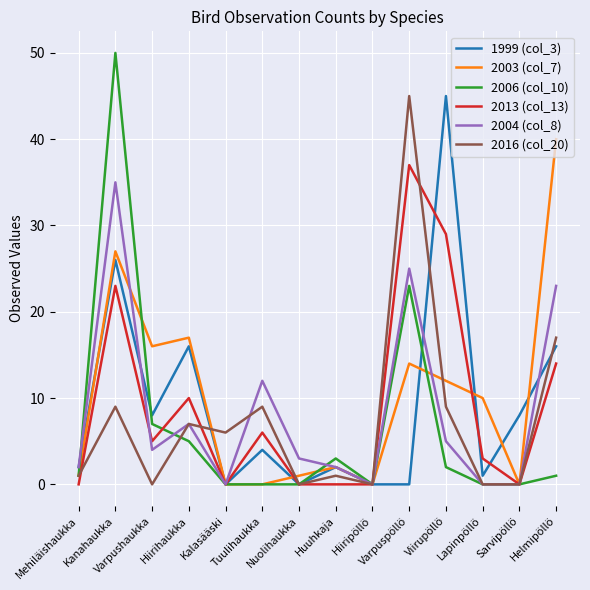

What position from the left is Nuolihaukka?

7